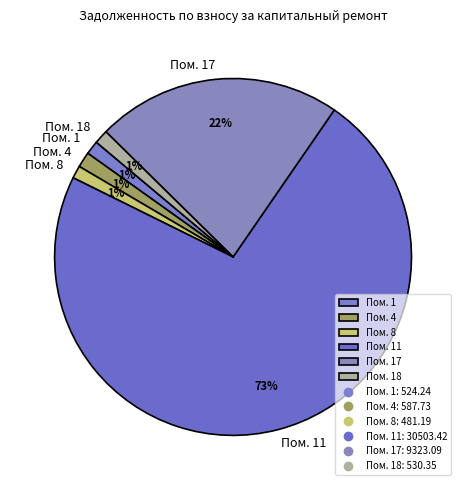

What is the majority slice?

Пом. 11